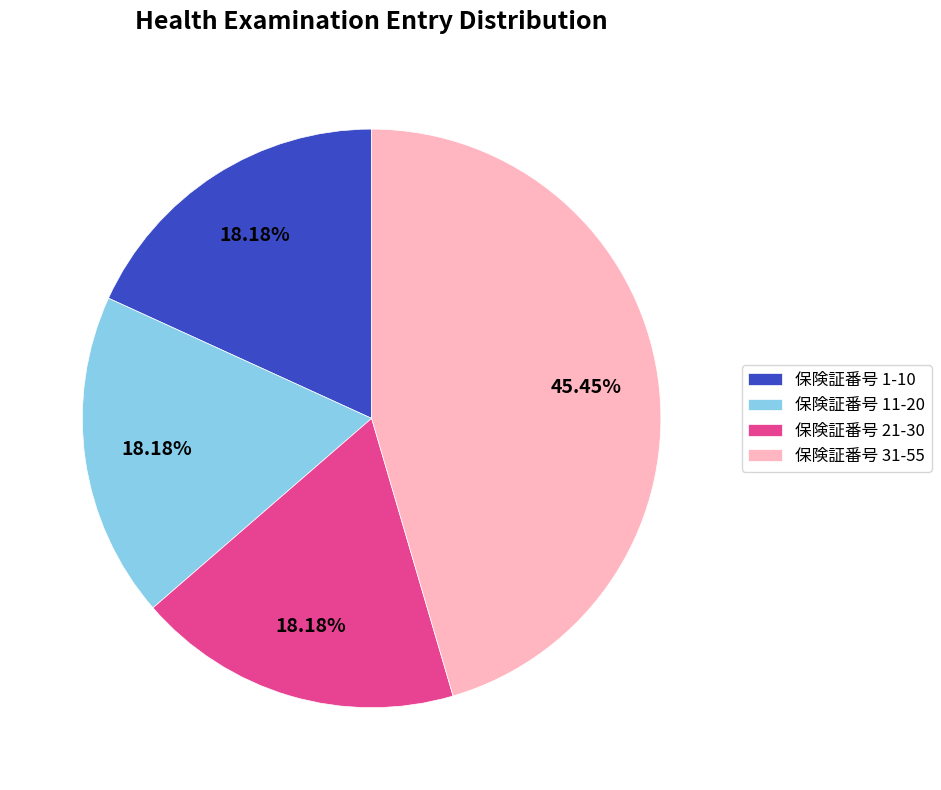

Is 保険証番号 31-55 the majority of the pie?

No